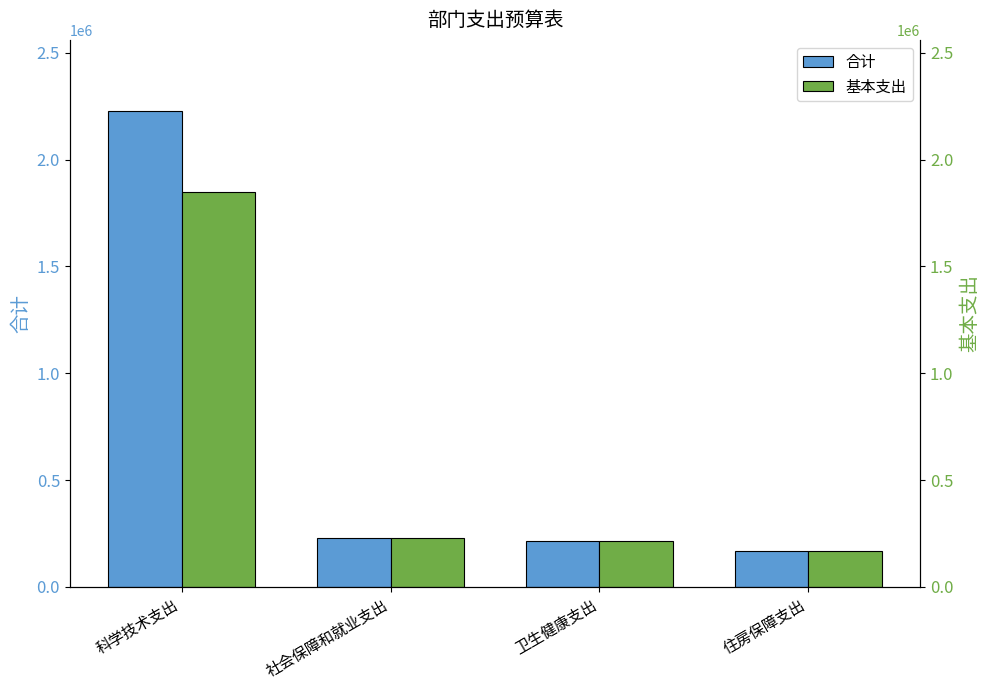

Between 科学技术支出 and 卫生健康支出, which series saw the biggest shift?

合计